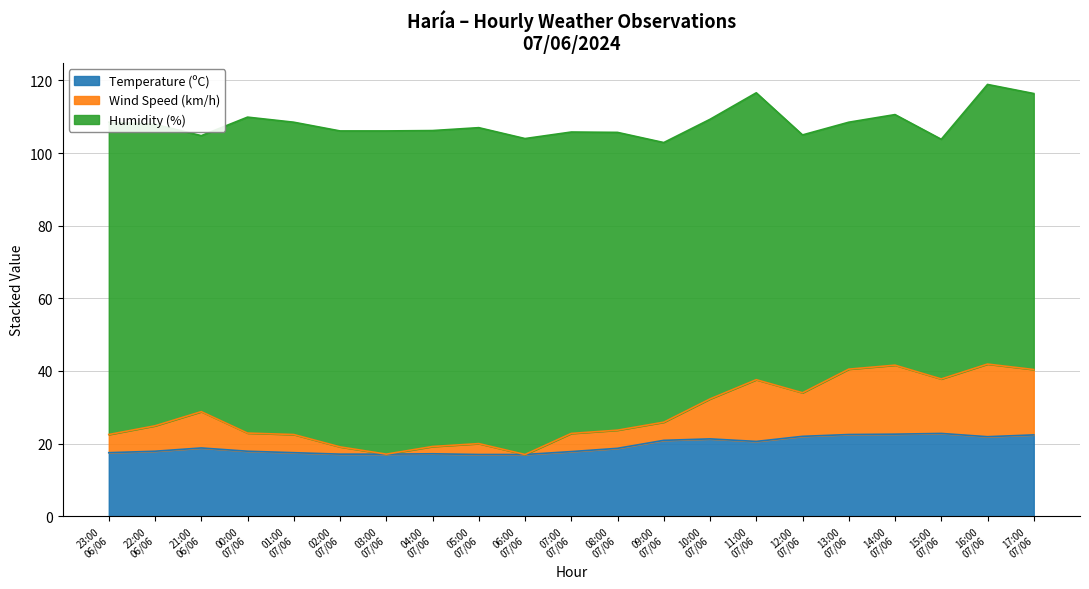

What is the highest value of the Temperature (ºC) series?

22.8